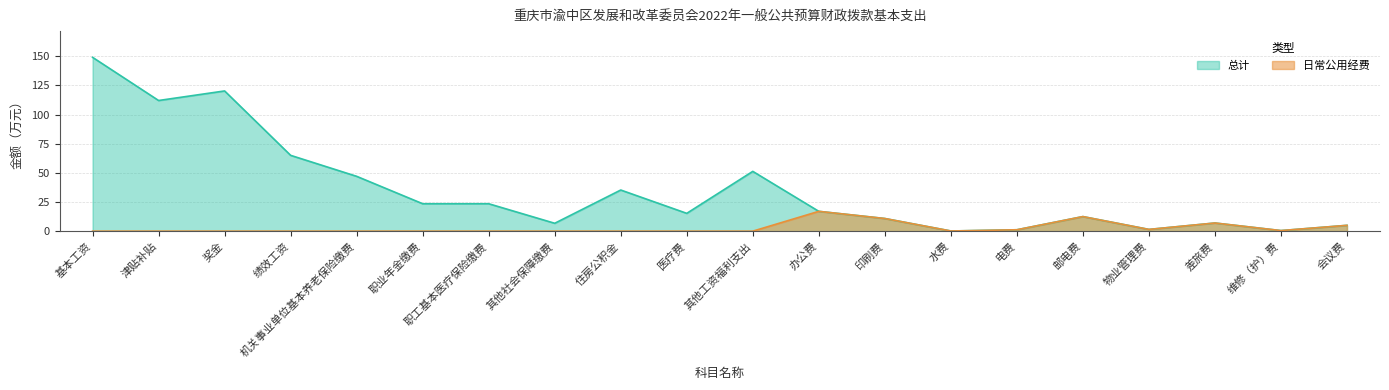

At which category does 日常公用经费 reach its first local peak?

办公费